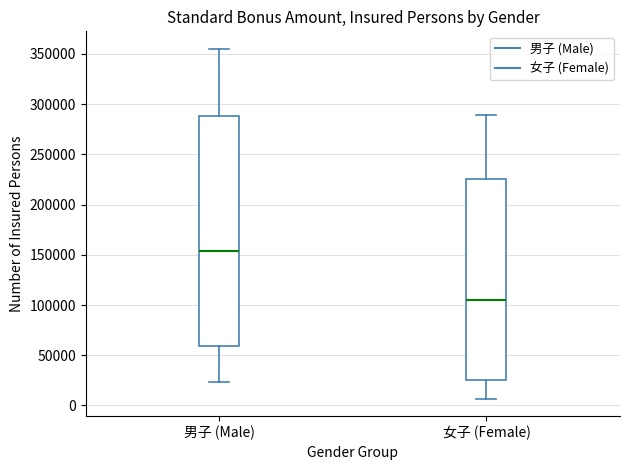

Comparing the boxes themselves (not the whiskers), which one is the tallest?

男子 (Male)